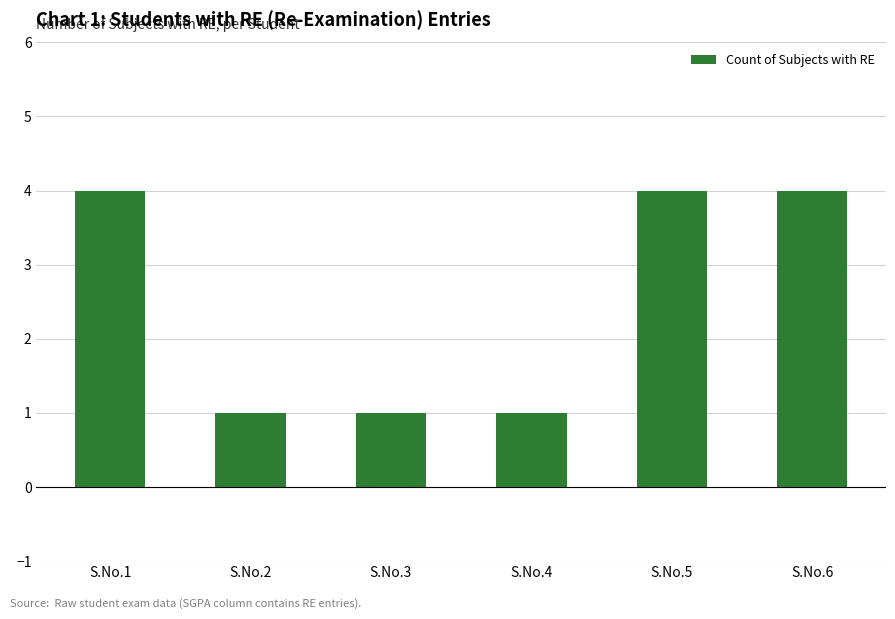

What is the difference between the values at S.No.5 and S.No.3?

3